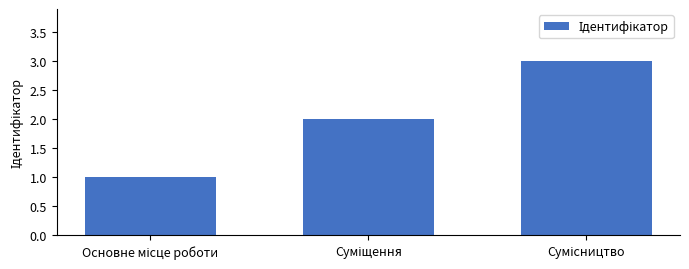

How many bars are there in total?

3